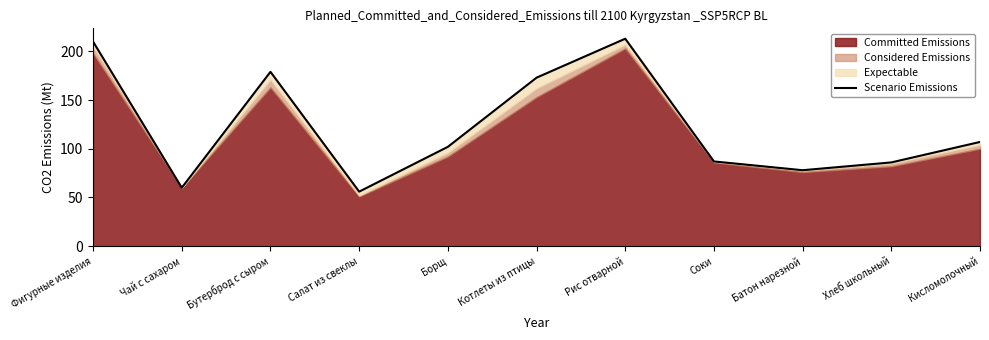

Where is the first local minimum?

Чай с сахаром